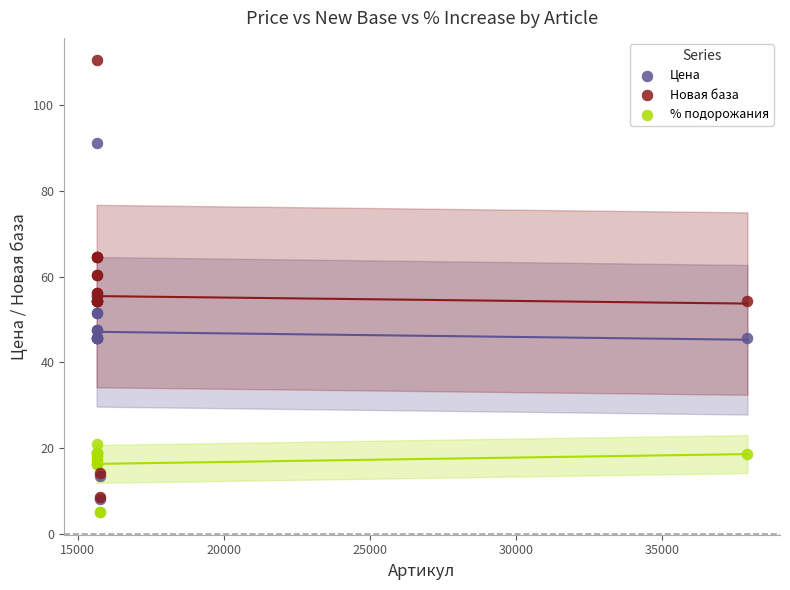

Which series reaches the maximum Y coordinate?

Новая база